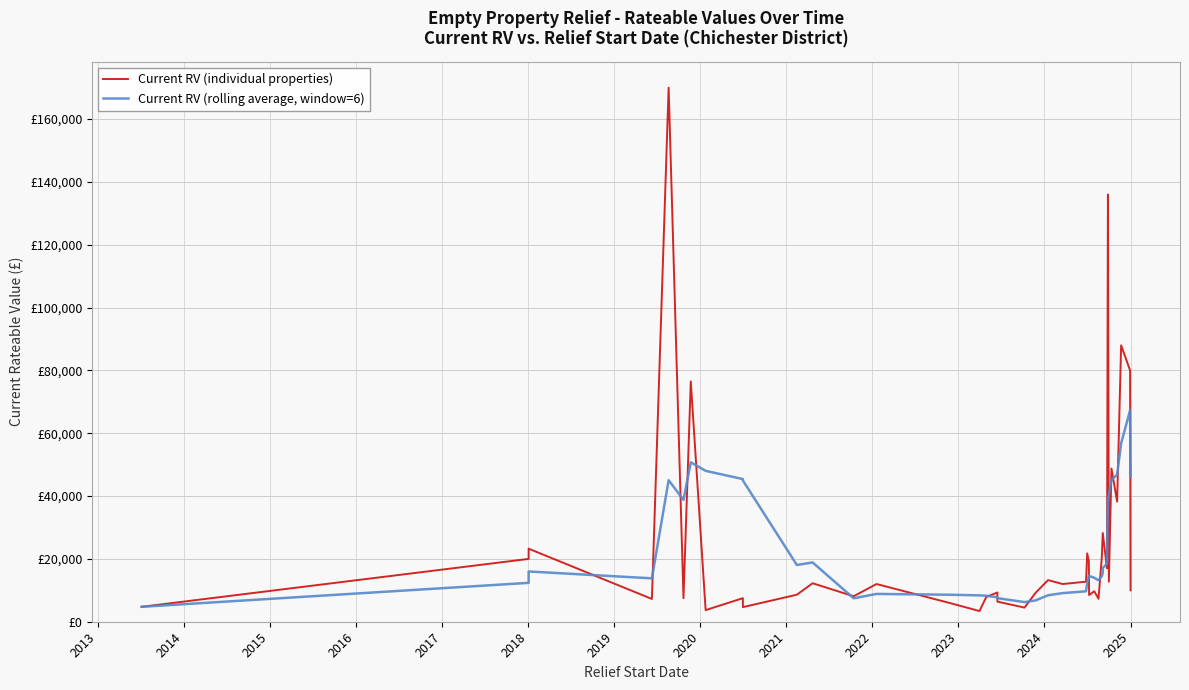

How many interior local valleys does the Current RV (individual properties) series have?

13